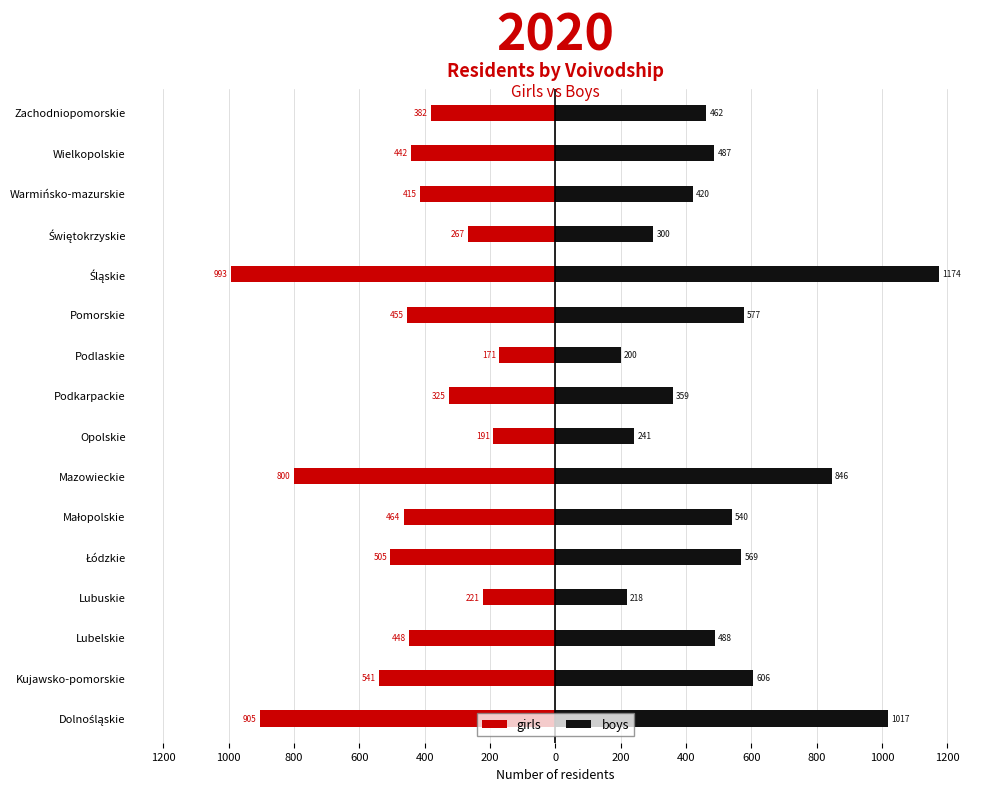

Rank the series at Małopolskie from highest to lowest value.

boys, girls